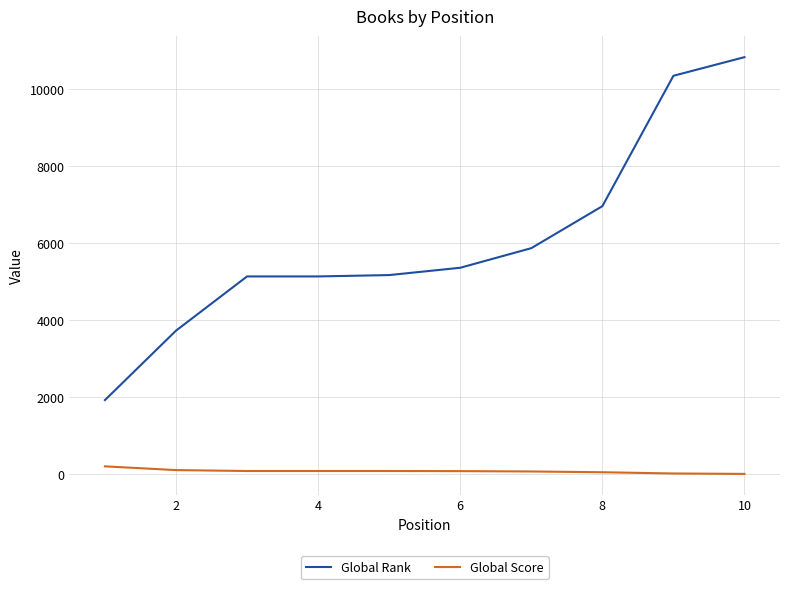

What is the difference between the maximum and minimum values in the Global Rank series?

8905